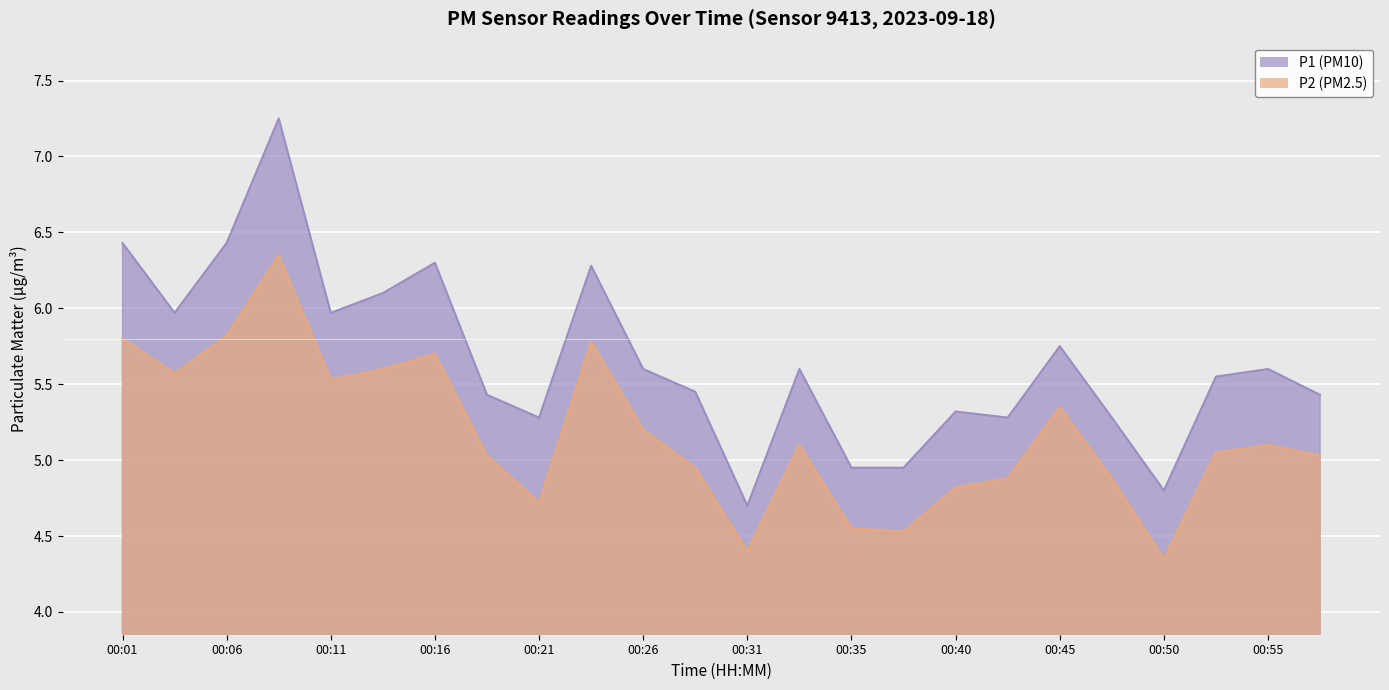

The P1 series shows 9.1 at 00:53. True or false?

False